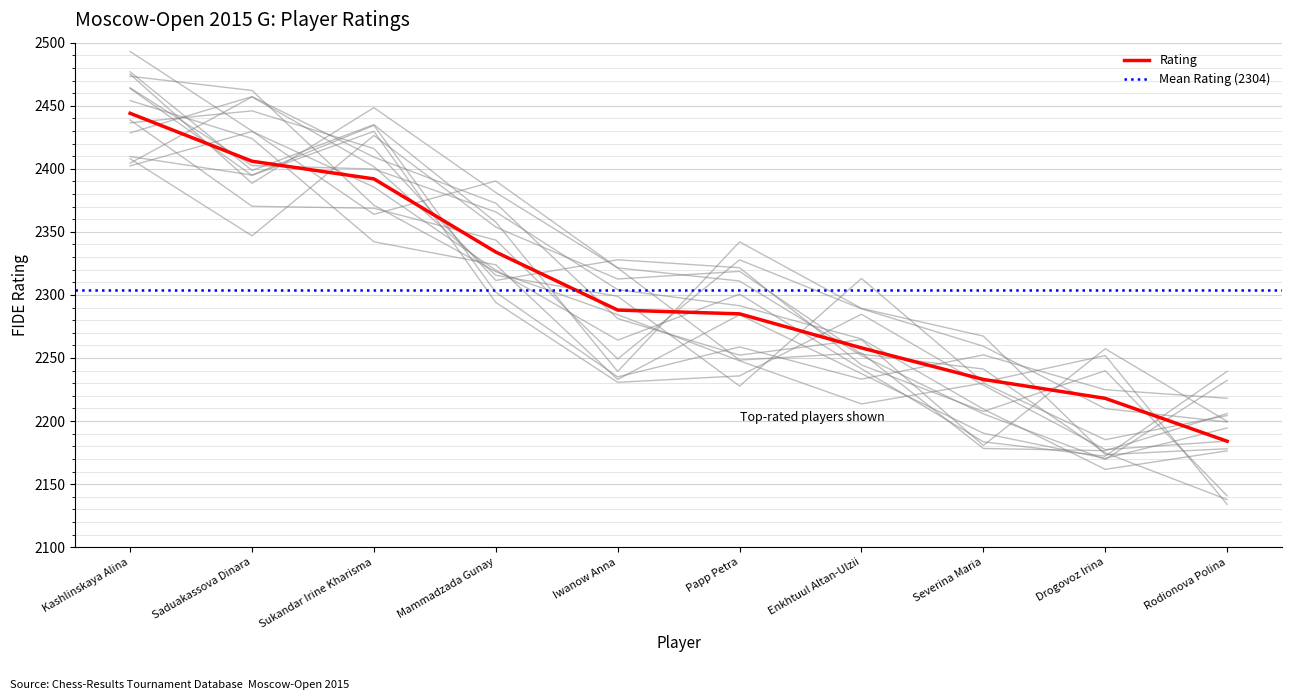

Approximately how many times larger is the value at Enkhtuul Altan-Ulzii compared to Drogovoz Irina?

1.0